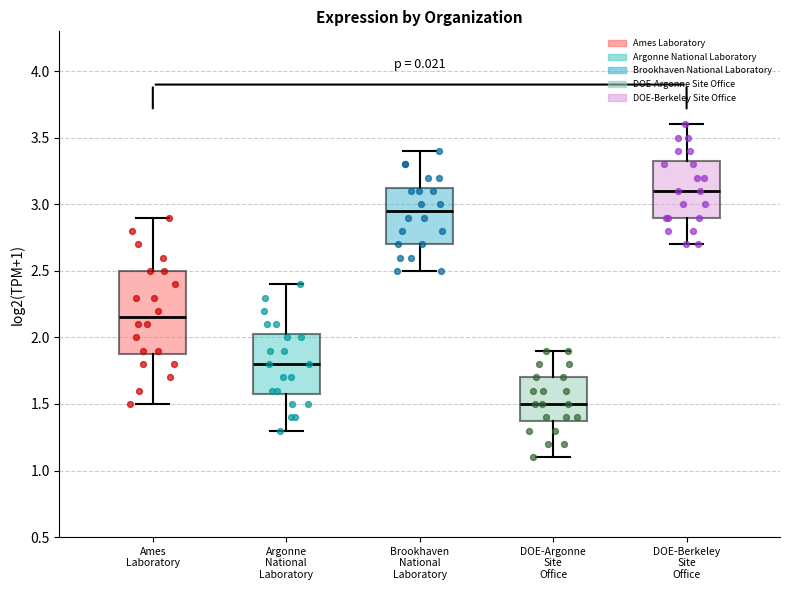

Reading left to right, transcribe this box plot: for each box, give where its median line is, the range the box spans, and where its two whiskers end, as read against the y-axis. The values are not printed on the chart, so give them approximately, as read against the axis.

Ames Laboratory: median 2.15, box 1.90 to 2.50, whiskers 1.50 to 2.90
Argonne National Laboratory: median 1.80, box 1.60 to 2.05, whiskers 1.30 to 2.40
Brookhaven National Laboratory: median 2.95, box 2.70 to 3.15, whiskers 2.50 to 3.40
DOE-Argonne Site Office: median 1.50, box 1.40 to 1.70, whiskers 1.10 to 1.90
DOE-Berkeley Site Office: median 3.10, box 2.90 to 3.35, whiskers 2.70 to 3.60